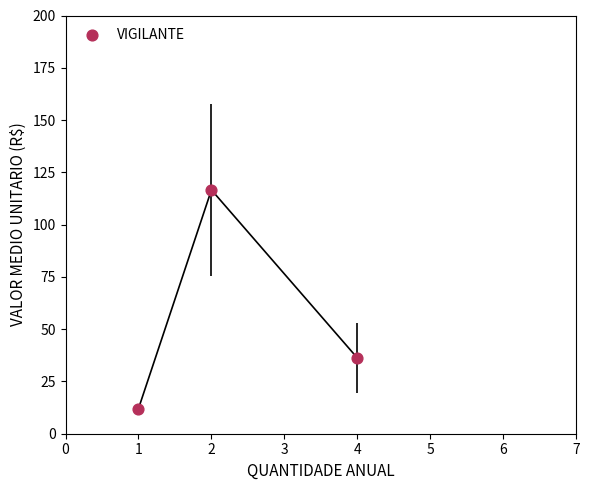

What Y value in the scatter plot is closest to 64?

36.2